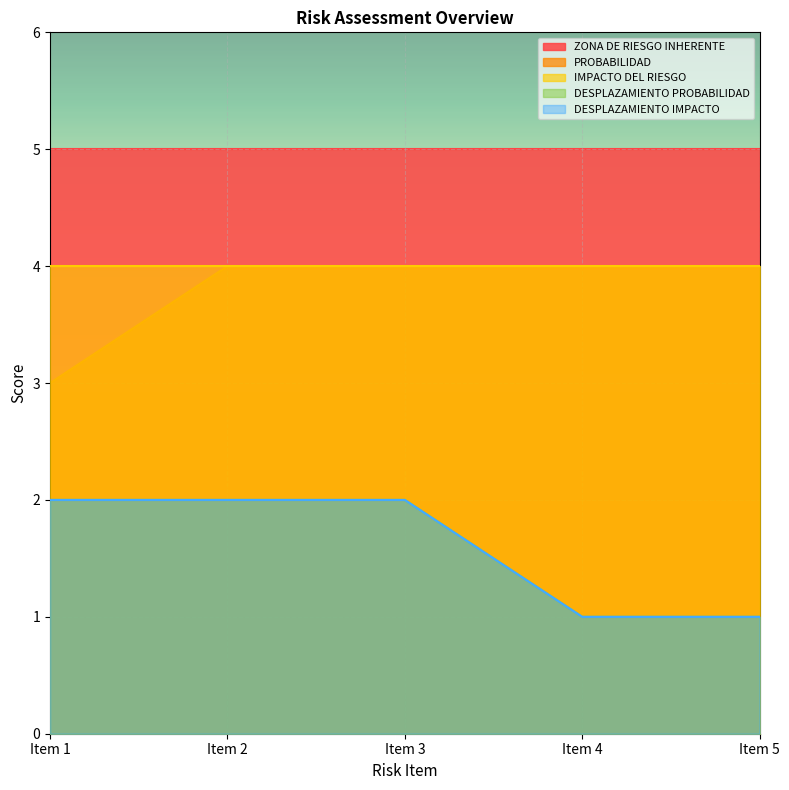

How many data points does each series have?

5